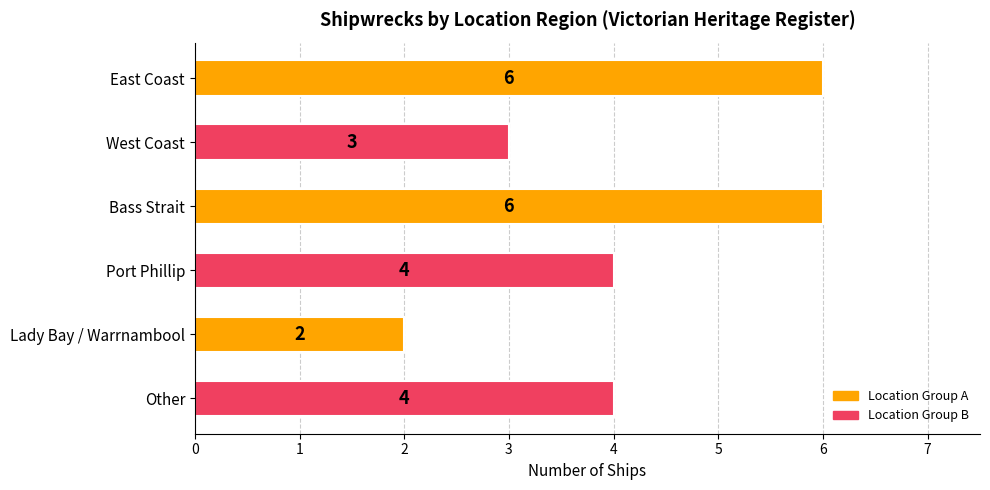

Does the chart contain any negative values?

No